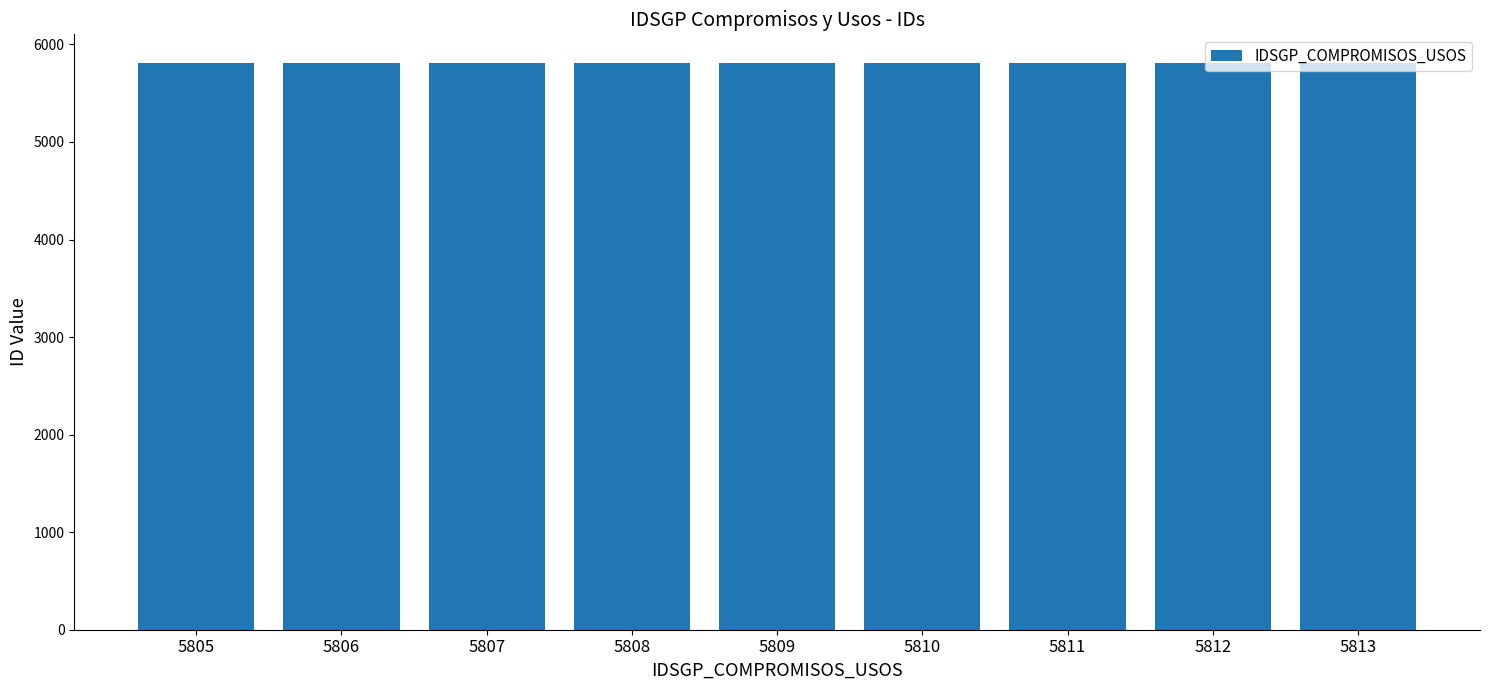

The chart shows a value of 2576 at 5805. True or false?

False